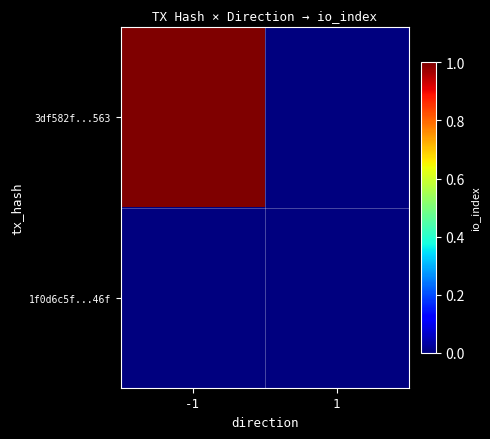

At which category is the sum across all series the highest?

-1